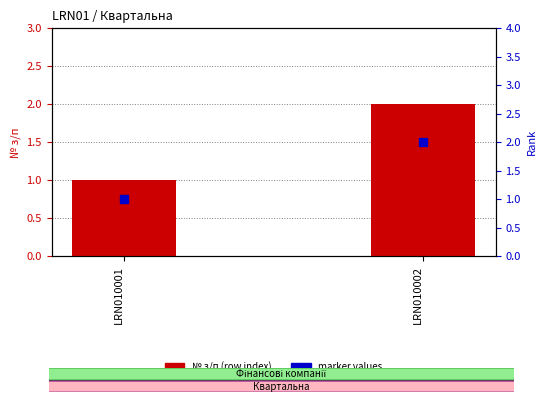

At how many categories does at least one series exceed 1?

1